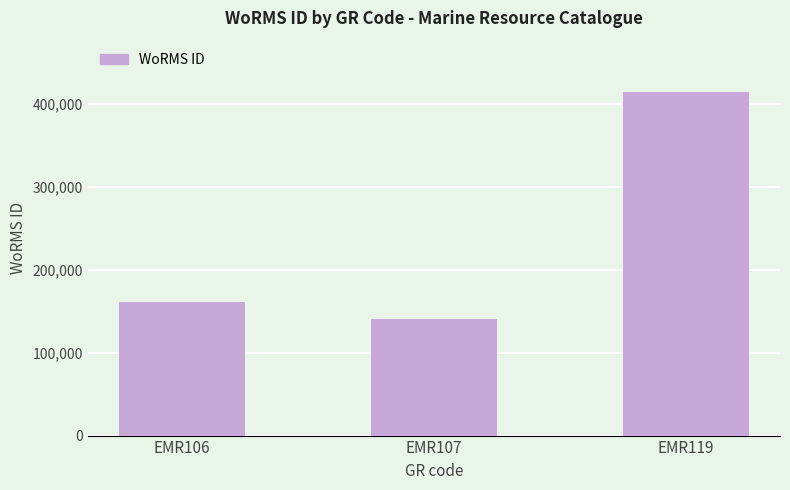

What is the difference between the values at EMR107 and EMR106?

19804